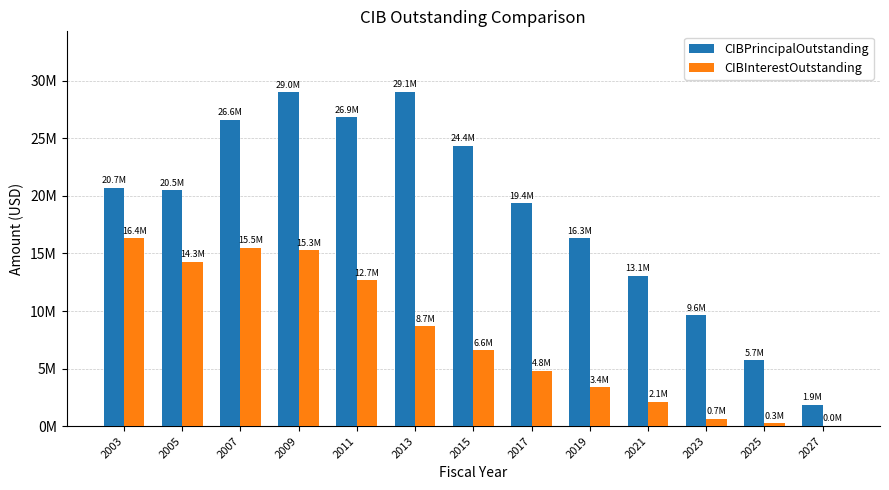

Are the bars grouped side by side (vs. stacked)?

Yes